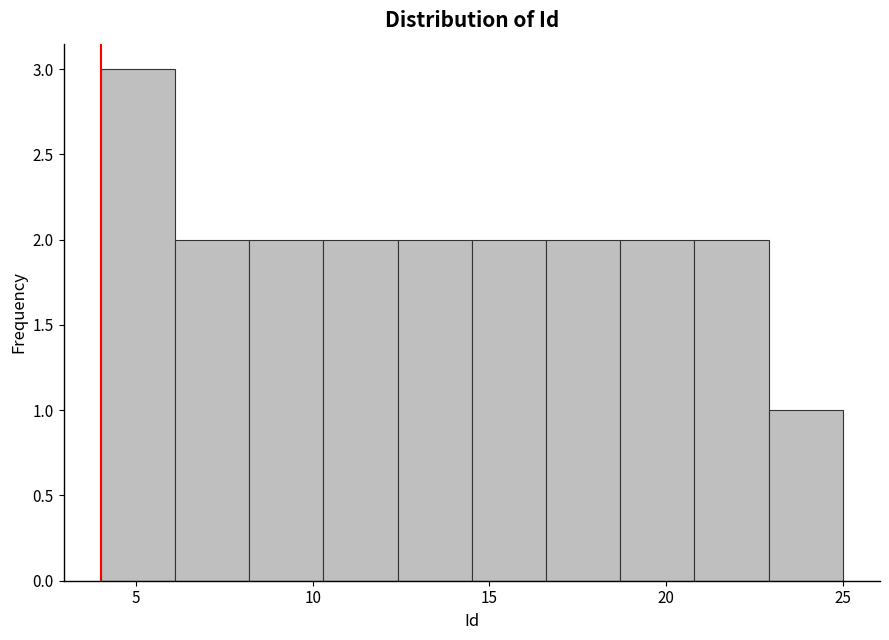

What is the height of the bar covering 6.1 to 8.2 on the x-axis? Neither the bar edges nor the heights are printed on the chart, so give them approximately, as read against the axes.

2